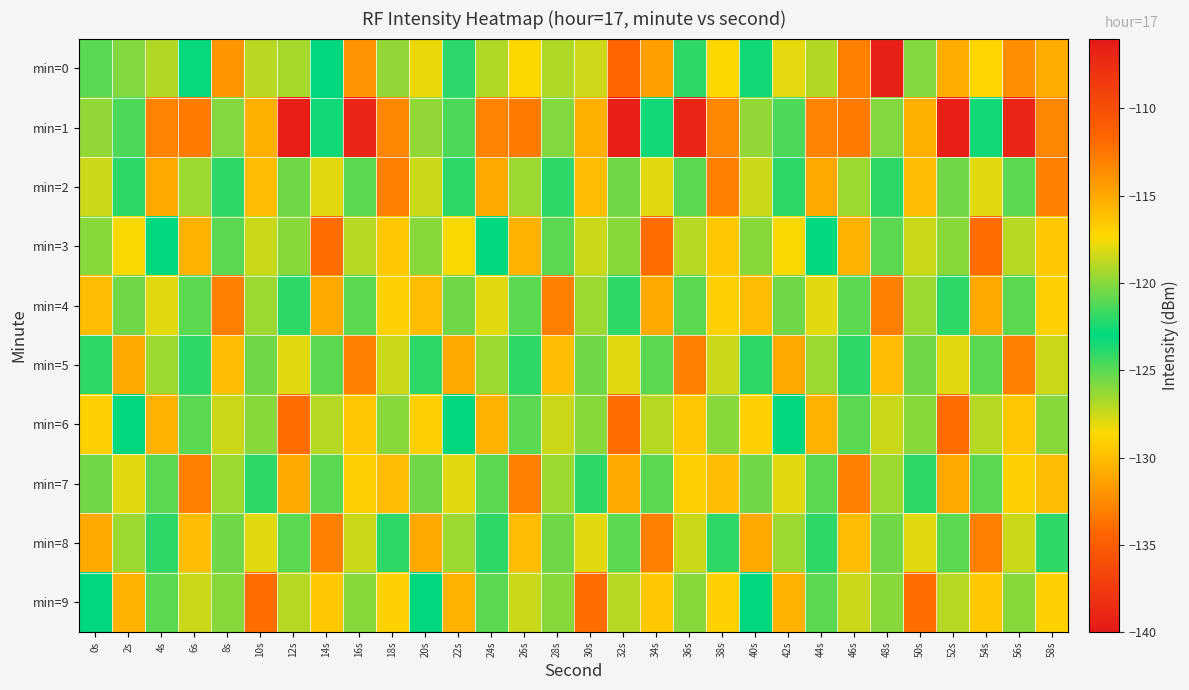

How many series are shown in this chart?

10